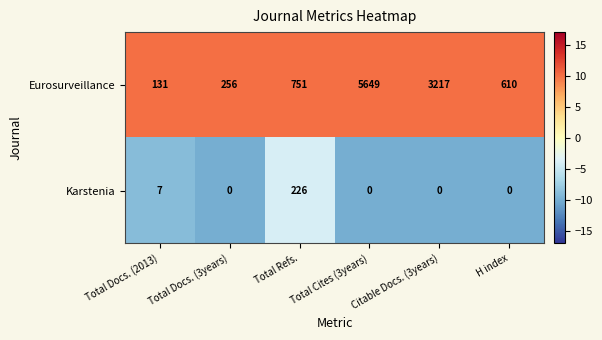

Is it true that Karstenia equals 7 at Total Docs. (2013)?

True